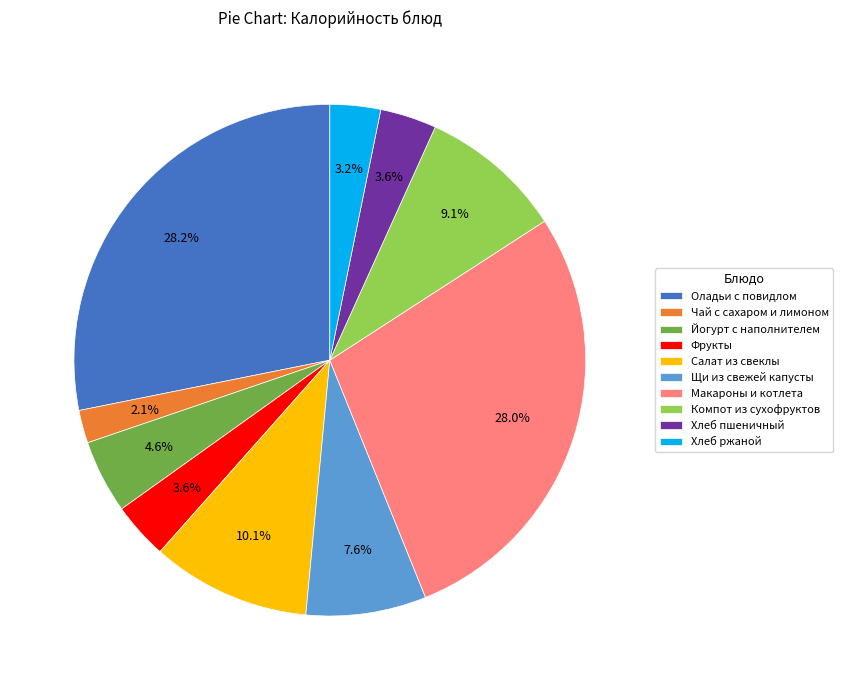

True or false: Фрукты accounts for 4% of the total.

True